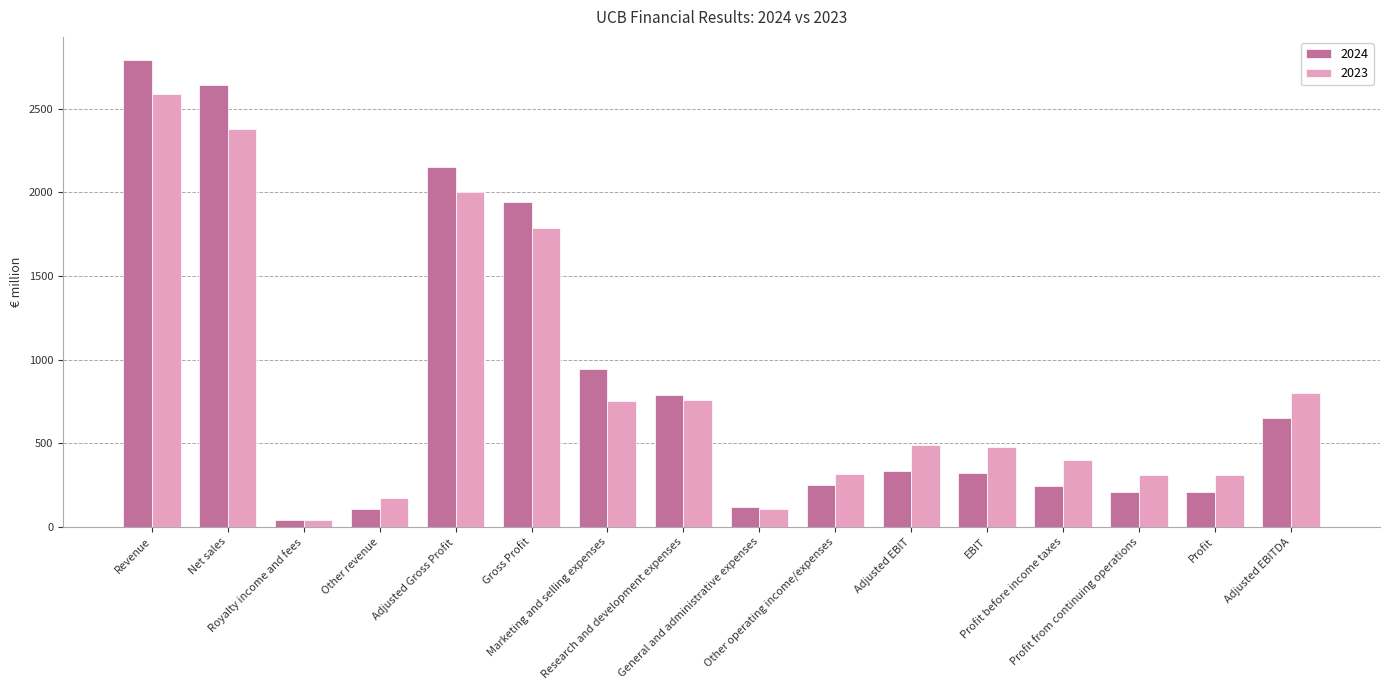

Which series has the widest spread of values?

2024